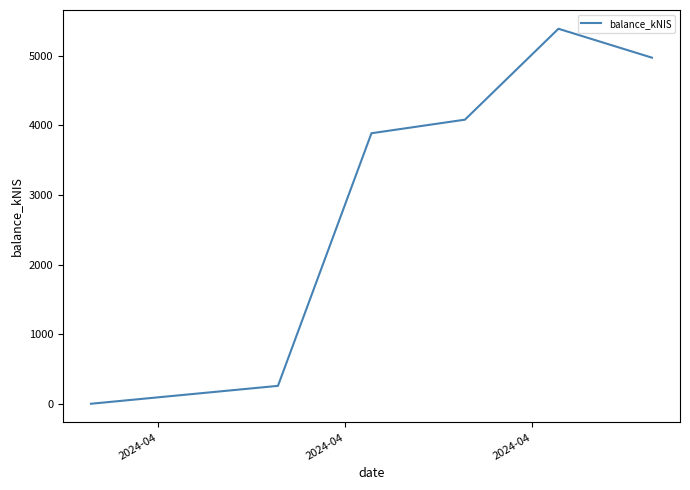

What is the difference between the maximum and second lowest values?

5131.3